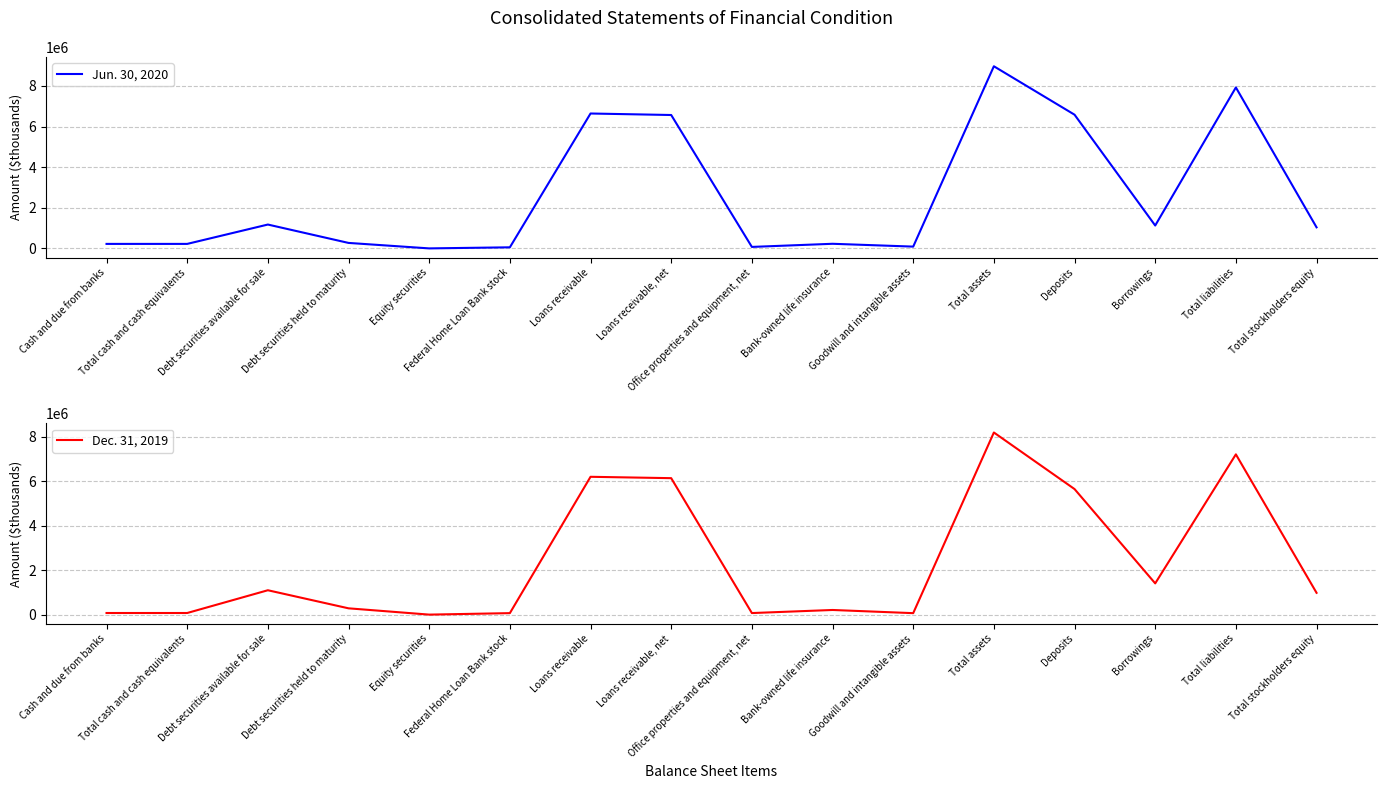

Is this an area chart (filled region under the line)?

No